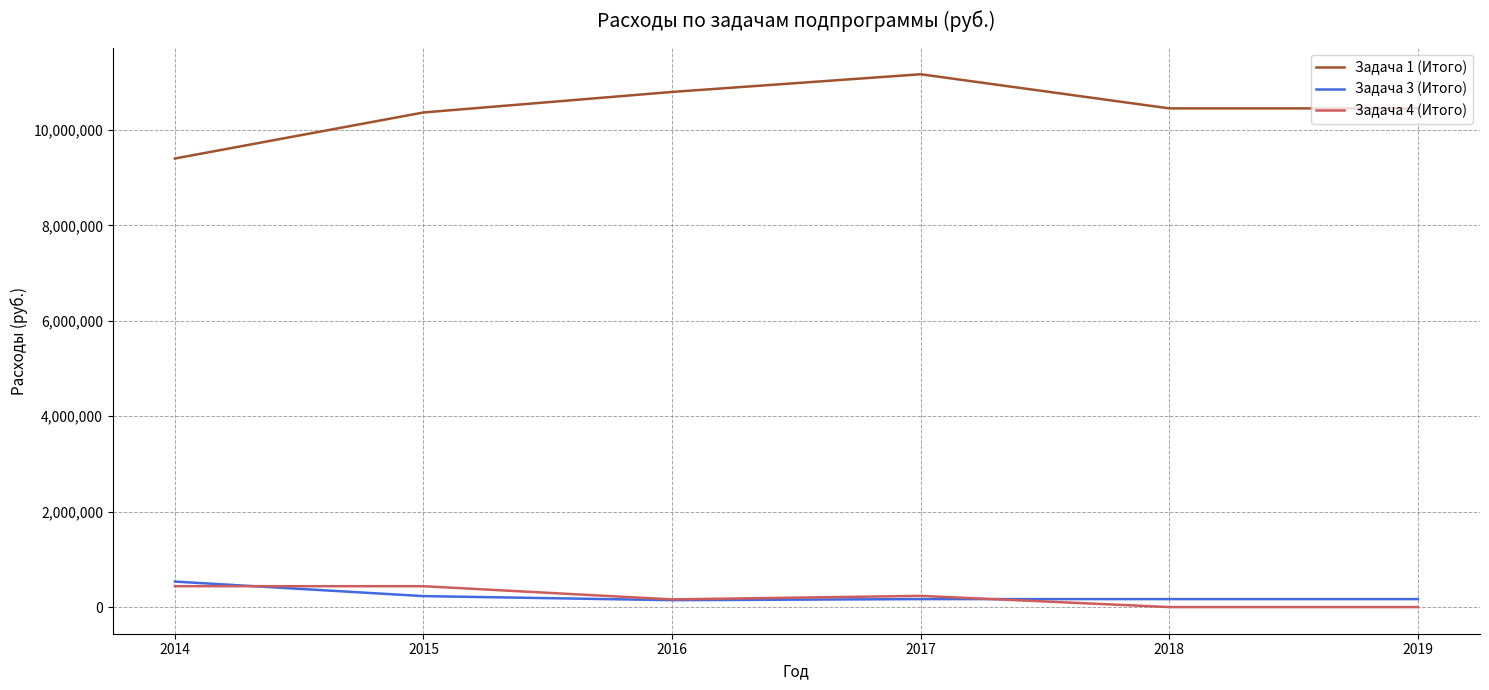

What are all the series names shown in the legend?

Задача 1 (Итого), Задача 3 (Итого), Задача 4 (Итого)